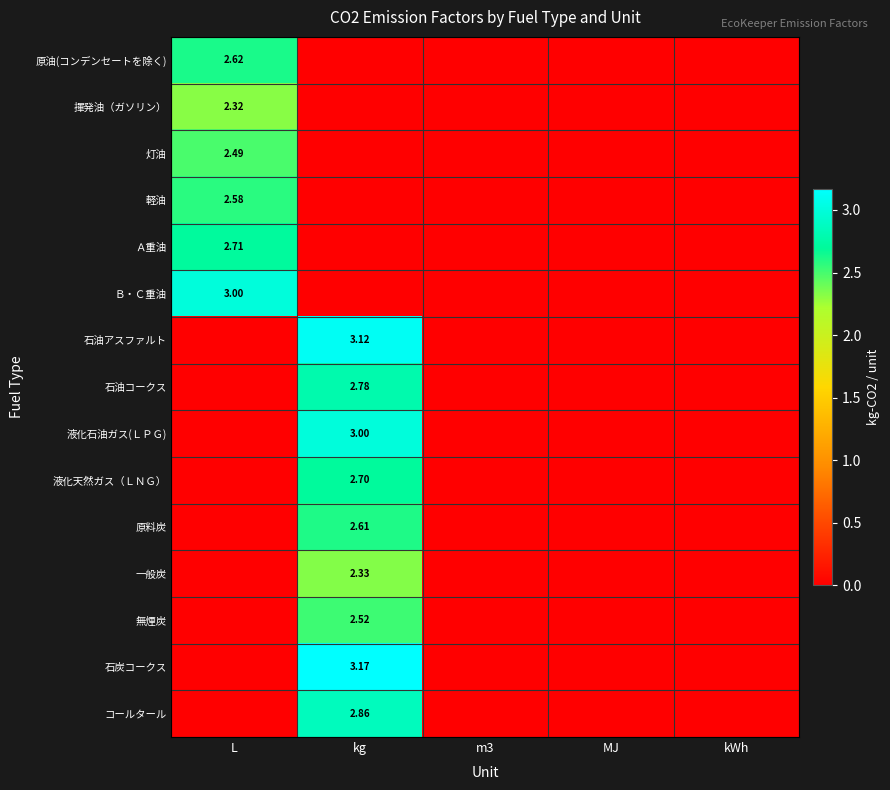

What is the sum of all 原料炭 values?

2.6